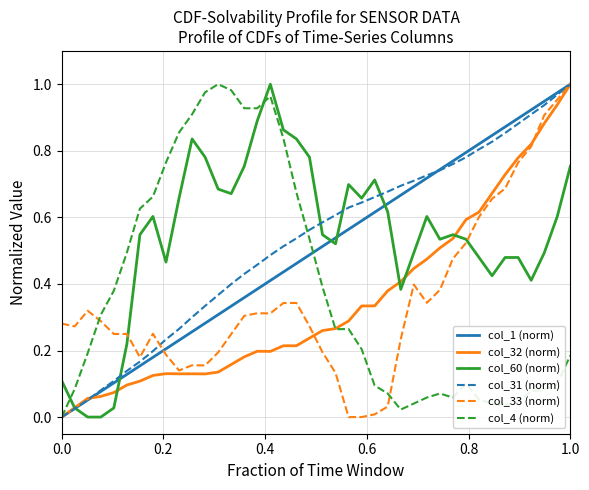

How many lines are shown in the chart?

6